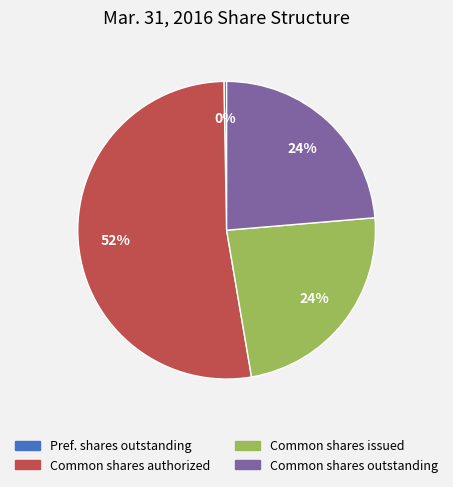

True or false: Common shares authorized accounts for 46% of the total.

False